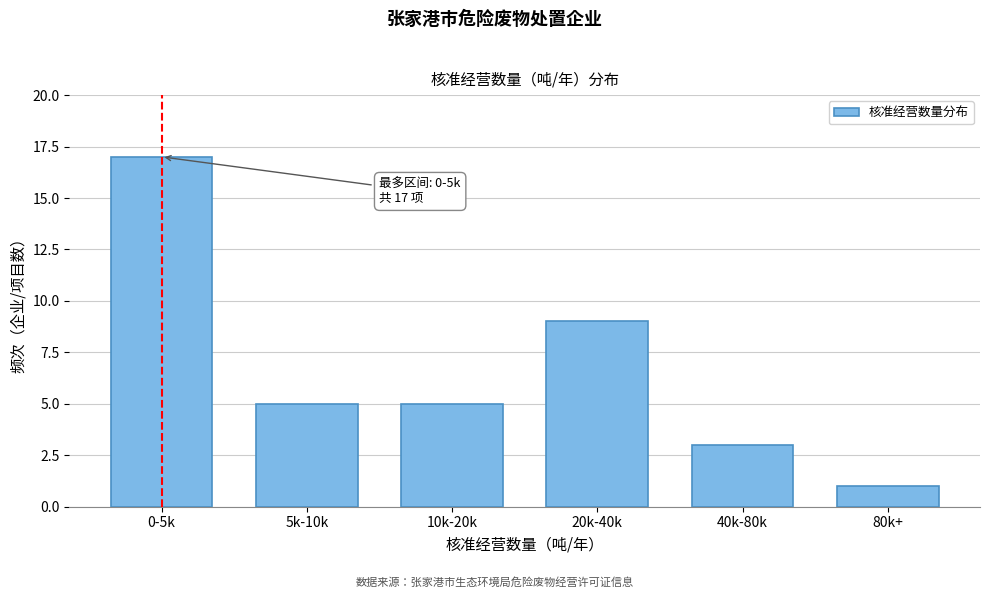

Reading left to right, list all the values displayed in this chart.

0-5k=17	5k-10k=5	10k-20k=5	20k-40k=9	40k-80k=3	80k+=1